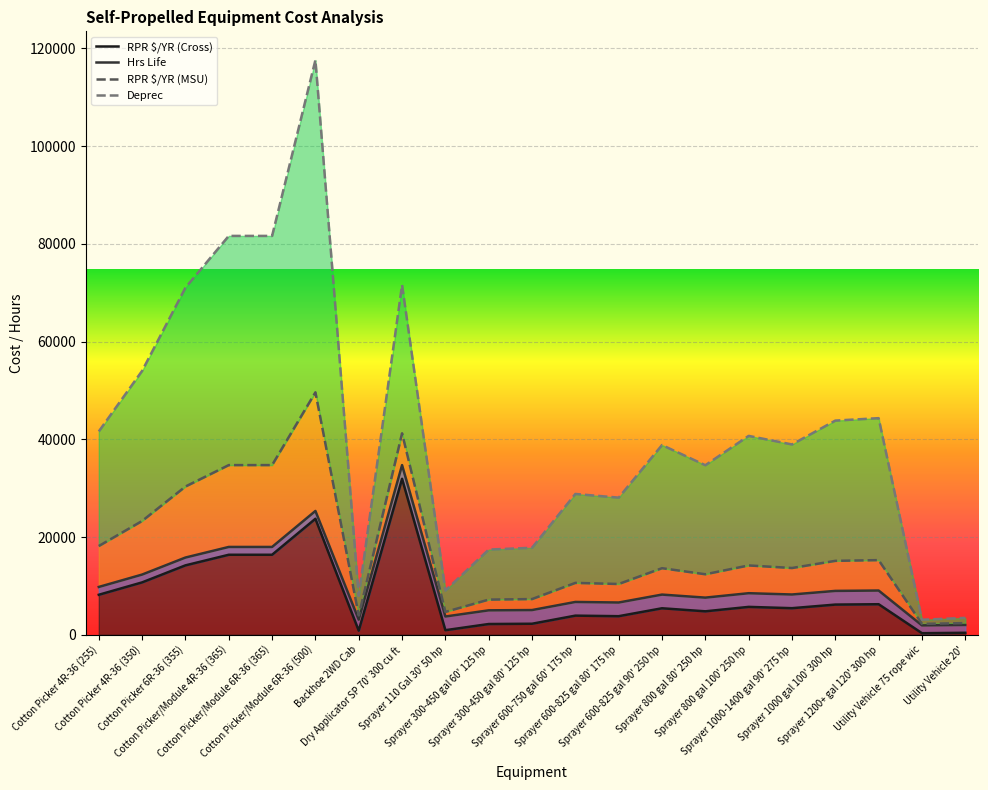

Reading left to right, list all the values displayed in this chart.

RPR $/YR (Cross): Cotton Picker 4R-36 (255)=8188.3	Cotton Picker 4R-36 (350)=10724.2	Cotton Picker 6R-36 (355)=14207.2	Cotton Picker/Module 4R-36 (365)=16376.5	Cotton Picker/Module 6R-36 (365)=16376.5	Cotton Picker/Module 6R-36 (500)=23739.8	Backhoe 2WD Cab=843.0	Dry Applicator SP 70' 300 cu ft=31921.6	Sprayer 110 Gal 30' 50 hp=942.2	Sprayer 300-450 gal 60' 125 hp=2204.8	Sprayer 300-450 gal 80' 125 hp=2261.3	Sprayer 600-750 gal 60' 175 hp=3919.6	Sprayer 600-825 gal 80' 175 hp=3806.6	Sprayer 600-825 gal 90' 250 hp=5427.2	Sprayer 800 gal 80' 250 hp=4805.3	Sprayer 800 gal 100' 250 hp=5709.9	Sprayer 1000-1400 gal 90' 275 hp=5446.0	Sprayer 1000 gal 100' 300 hp=6181.0	Sprayer 1200+ gal 120' 300 hp=6256.4	Utility Vehicle 75 rope wic=326.1	Utility Vehicle 20'=410.2
Hrs Life: Cotton Picker 4R-36 (255)=9788.3	Cotton Picker 4R-36 (350)=12324.2	Cotton Picker 6R-36 (355)=15807.2	Cotton Picker/Module 4R-36 (365)=17976.5	Cotton Picker/Module 6R-36 (365)=17976.5	Cotton Picker/Module 6R-36 (500)=25339.8	Backhoe 2WD Cab=3093.0	Dry Applicator SP 70' 300 cu ft=34721.6	Sprayer 110 Gal 30' 50 hp=3742.2	Sprayer 300-450 gal 60' 125 hp=5004.8	Sprayer 300-450 gal 80' 125 hp=5061.3	Sprayer 600-750 gal 60' 175 hp=6719.6	Sprayer 600-825 gal 80' 175 hp=6606.6	Sprayer 600-825 gal 90' 250 hp=8227.2	Sprayer 800 gal 80' 250 hp=7605.3	Sprayer 800 gal 100' 250 hp=8509.9	Sprayer 1000-1400 gal 90' 275 hp=8246.0	Sprayer 1000 gal 100' 300 hp=8981.0	Sprayer 1200+ gal 120' 300 hp=9056.4	Utility Vehicle 75 rope wic=1926.1	Utility Vehicle 20'=2010.2
RPR $/YR (MSU): Cotton Picker 4R-36 (255)=18163.3	Cotton Picker 4R-36 (350)=23292.9	Cotton Picker 6R-36 (355)=30338.5	Cotton Picker/Module 4R-36 (365)=34726.5	Cotton Picker/Module 6R-36 (365)=34726.5	Cotton Picker/Module 6R-36 (500)=49621.1	Backhoe 2WD Cab=3953.0	Dry Applicator SP 70' 300 cu ft=41227.9	Sprayer 110 Gal 30' 50 hp=4679.7	Sprayer 300-450 gal 60' 125 hp=7198.5	Sprayer 300-450 gal 80' 125 hp=7311.3	Sprayer 600-750 gal 60' 175 hp=10619.6	Sprayer 600-825 gal 80' 175 hp=10394.1	Sprayer 600-825 gal 90' 250 hp=13627.2	Sprayer 800 gal 80' 250 hp=12386.6	Sprayer 800 gal 100' 250 hp=14191.1	Sprayer 1000-1400 gal 90' 275 hp=13664.8	Sprayer 1000 gal 100' 300 hp=15131.0	Sprayer 1200+ gal 120' 300 hp=15281.4	Utility Vehicle 75 rope wic=2229.2	Utility Vehicle 20'=2391.4
Deprec: Cotton Picker 4R-36 (255)=41613.3	Cotton Picker 4R-36 (350)=54005.4	Cotton Picker 6R-36 (355)=71026.0	Cotton Picker/Module 4R-36 (365)=81626.5	Cotton Picker/Module 6R-36 (365)=81626.5	Cotton Picker/Module 6R-36 (500)=117608.6	Backhoe 2WD Cab=7966.3	Dry Applicator SP 70' 300 cu ft=71590.4	Sprayer 110 Gal 30' 50 hp=9054.7	Sprayer 300-450 gal 60' 125 hp=17436.0	Sprayer 300-450 gal 80' 125 hp=17811.3	Sprayer 600-750 gal 60' 175 hp=28819.6	Sprayer 600-825 gal 80' 175 hp=28069.1	Sprayer 600-825 gal 90' 250 hp=38827.2	Sprayer 800 gal 80' 250 hp=34699.1	Sprayer 800 gal 100' 250 hp=40703.6	Sprayer 1000-1400 gal 90' 275 hp=38952.3	Sprayer 1000 gal 100' 300 hp=43831.0	Sprayer 1200+ gal 120' 300 hp=44331.4	Utility Vehicle 75 rope wic=3078.0	Utility Vehicle 20'=3458.9